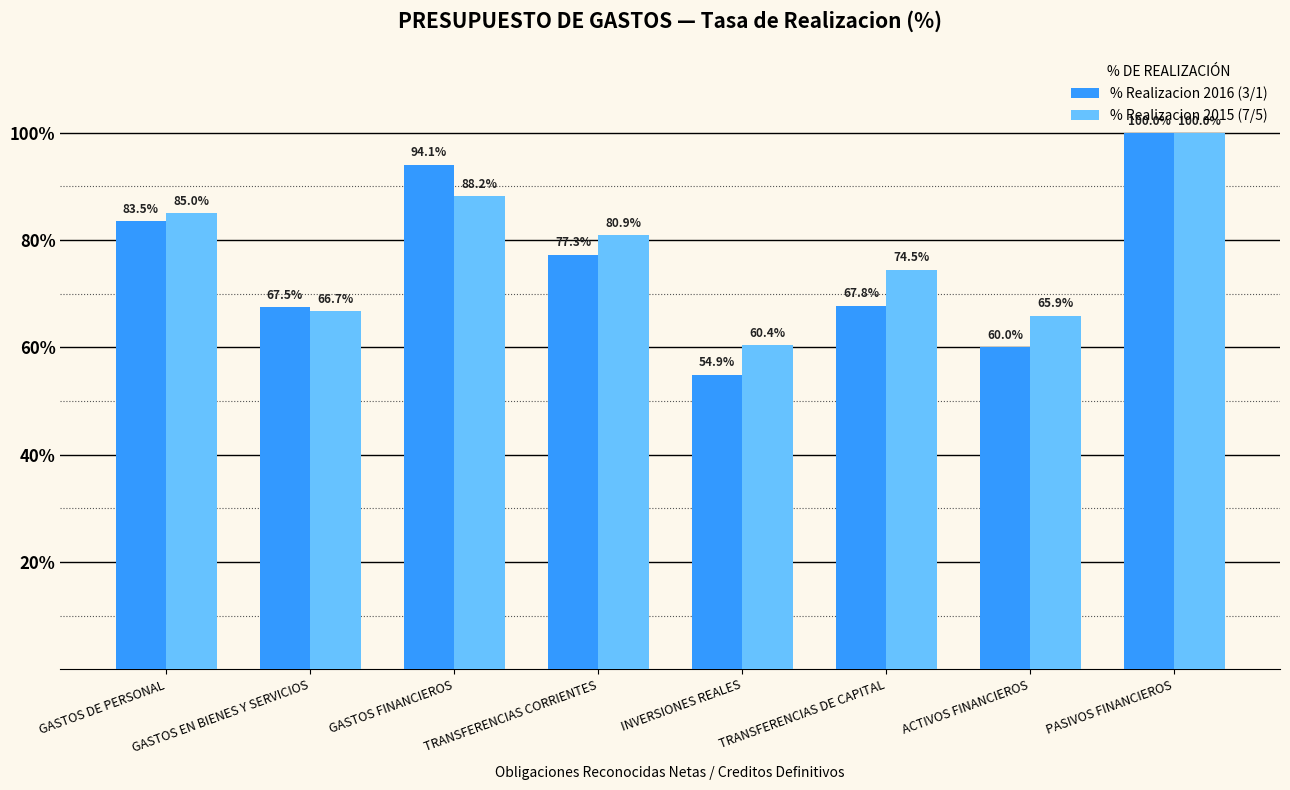

Rank the series by their average value, from lowest to highest.

% Realizacion 2016 (3/1), % Realizacion 2015 (7/5)